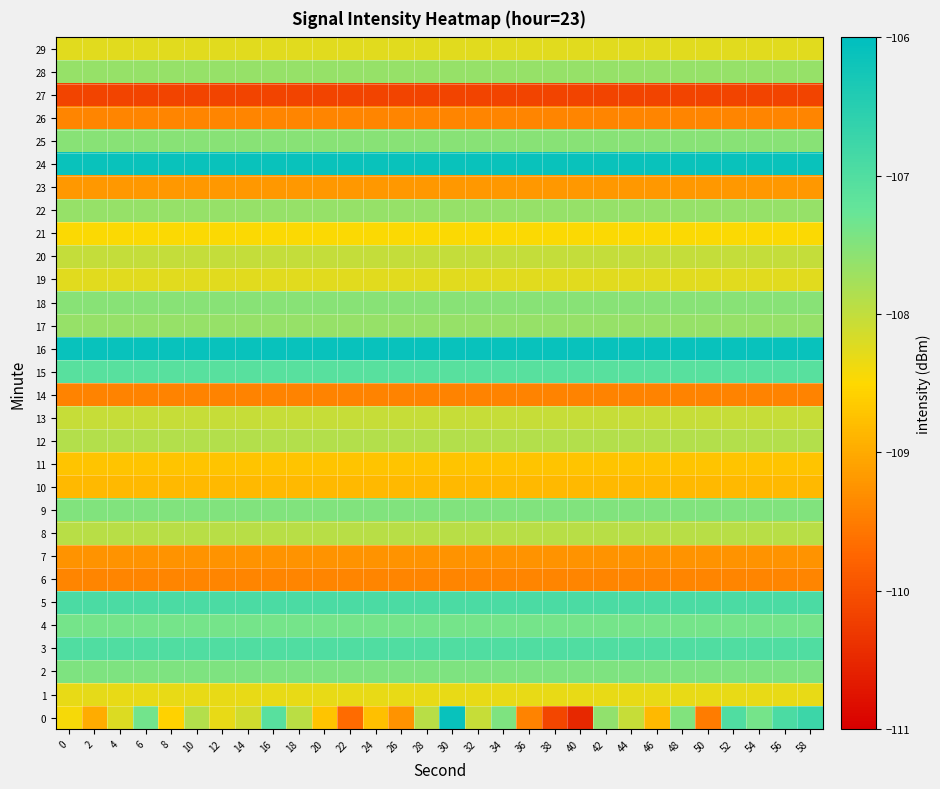

At which category is the sum across all series the highest?

30